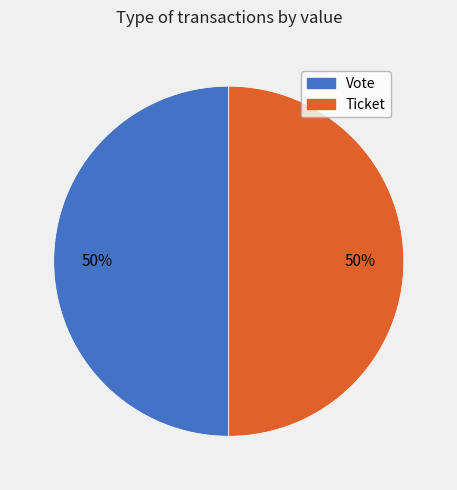

How many segments does this pie chart have?

2